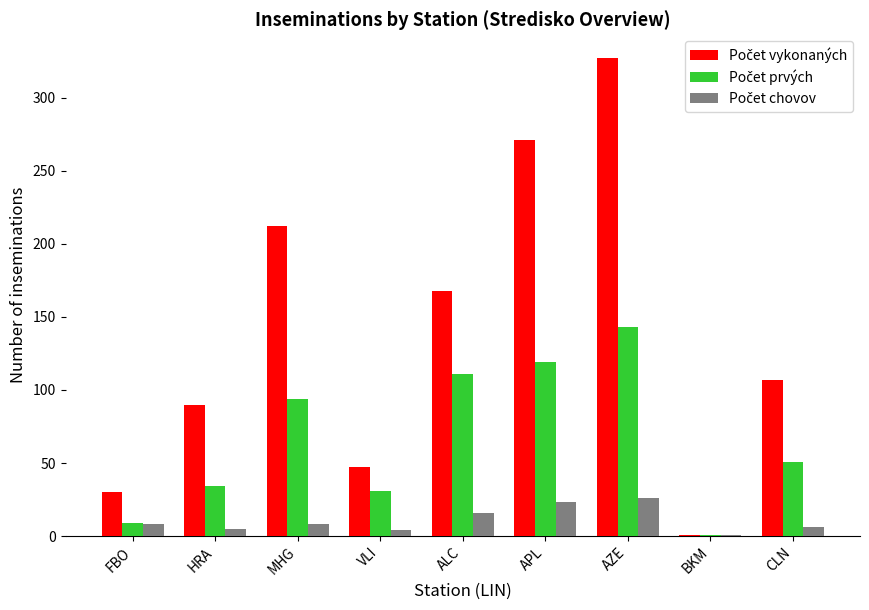

What is the maximum value shown in the chart?

327